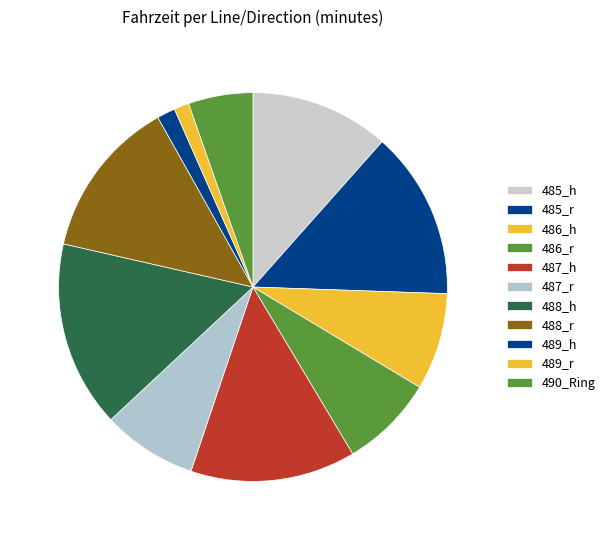

Does any single category account for the majority?

No